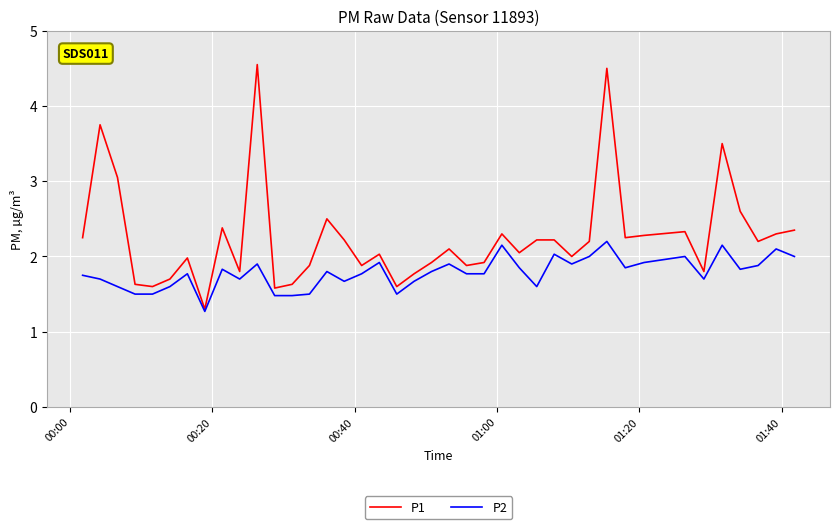

Which series has the largest range (max minus min)?

P1